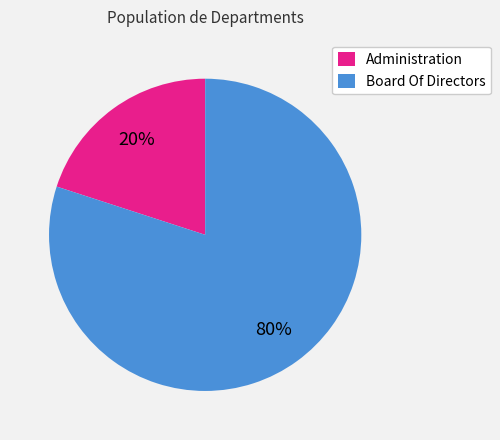

Between Board Of Directors and Administration, which is larger?

Board Of Directors